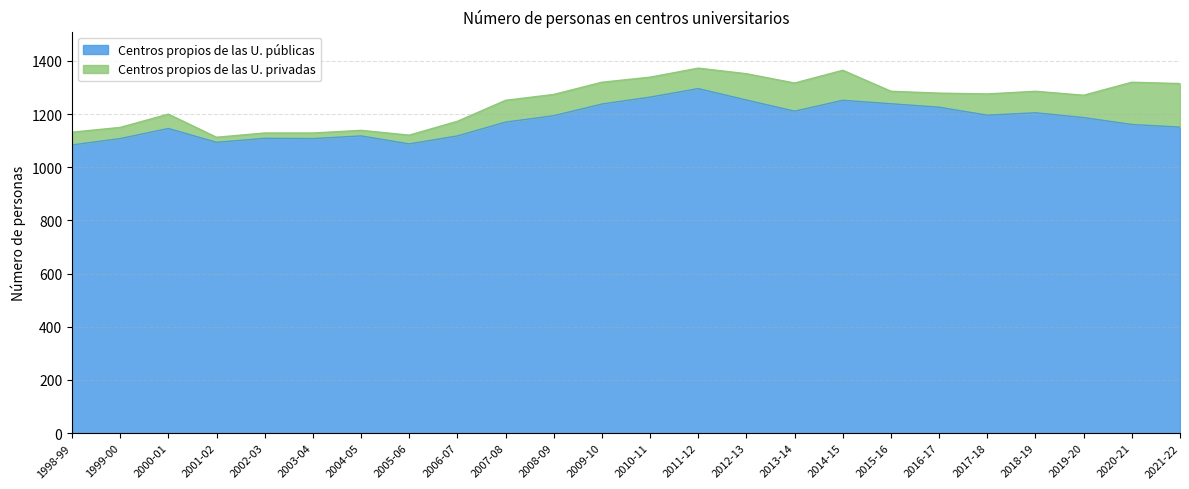

What is the minimum value shown in the chart?

1084